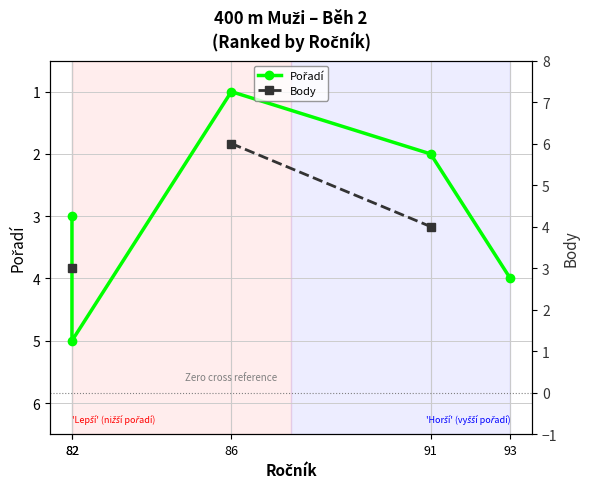

Does the chart display data point markers on the line(s)?

Yes